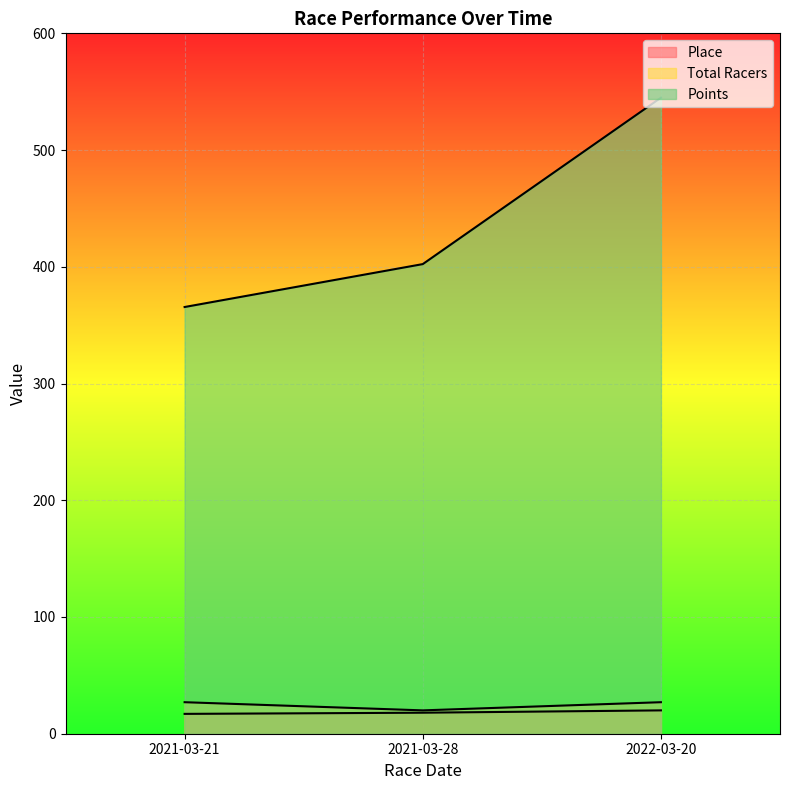

What is the difference between the second highest and minimum values in the Total Racers series?

7.0